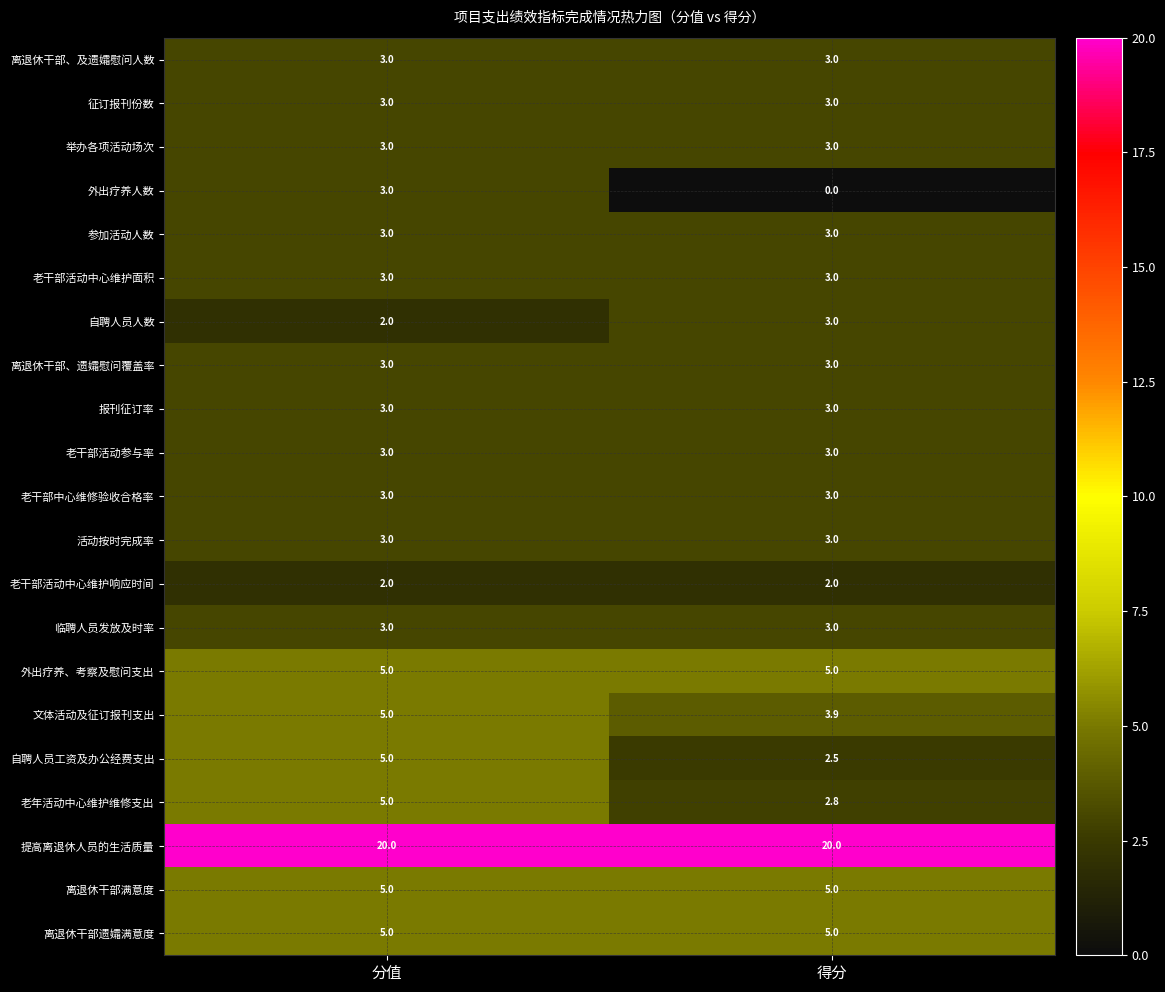

What is the difference between the highest and lowest values at 分值?

18.0